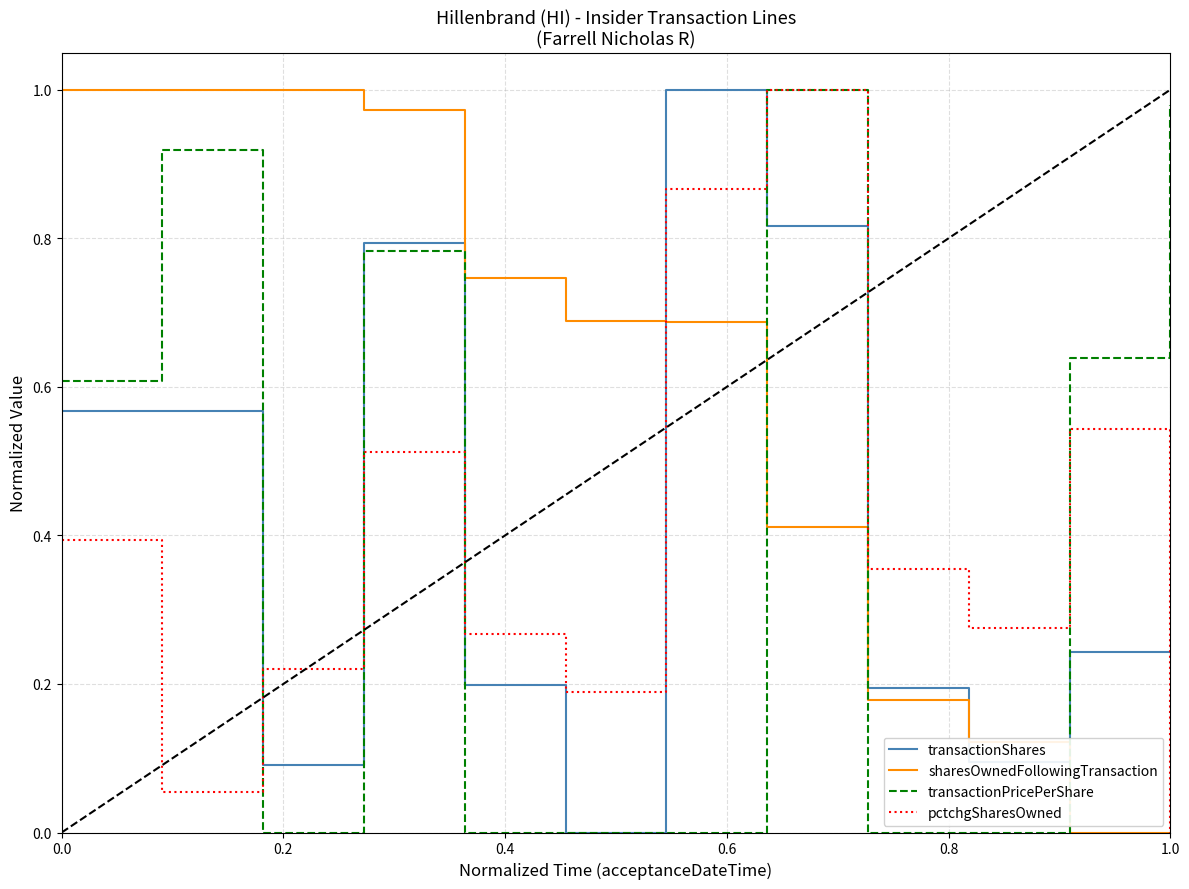

Which series ends up on top after the final intersection of sharesOwnedFollowingTransaction and transactionPricePerShare?

transactionPricePerShare